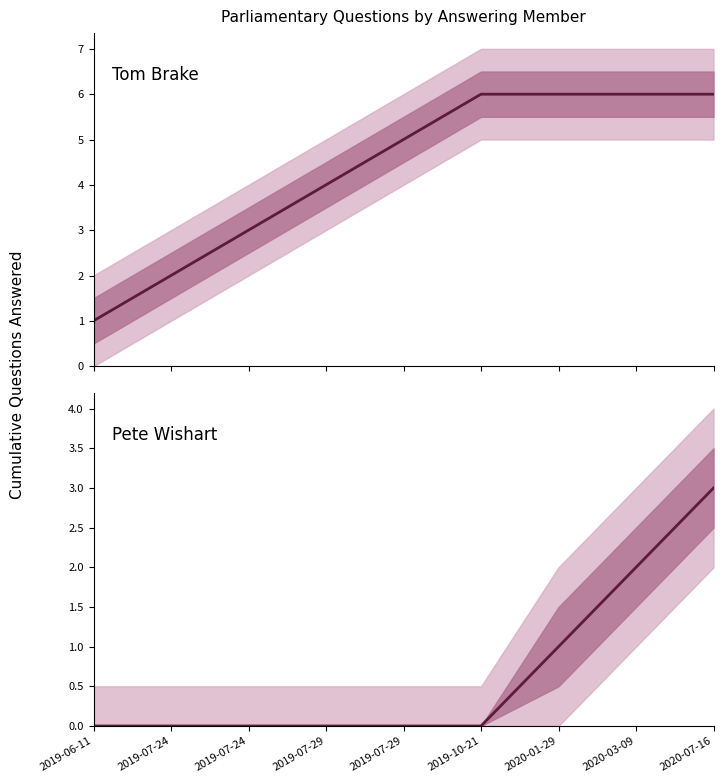

True or false: Tom Brake has a value of 11 at 2020-03-09.

False